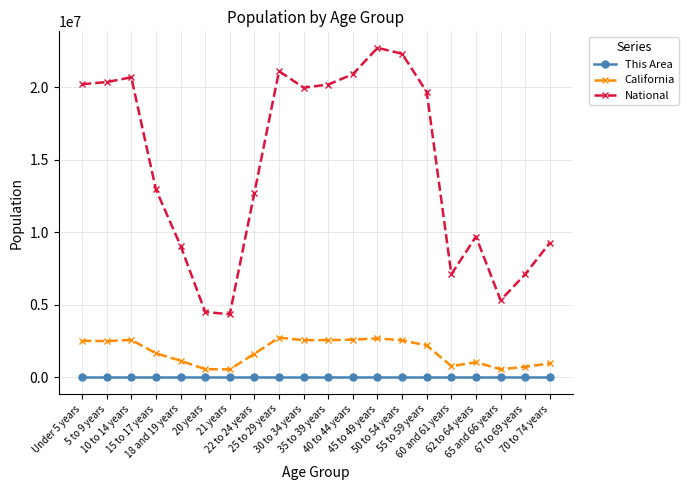

True or false: National has more than 1 points higher than both neighbors.

True